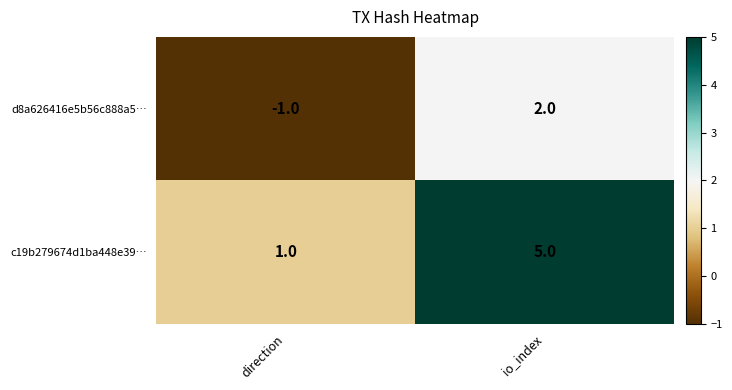

Rank the series at direction from lowest to highest value.

d8a626416e5b56c888a5…, c19b279674d1ba448e39…